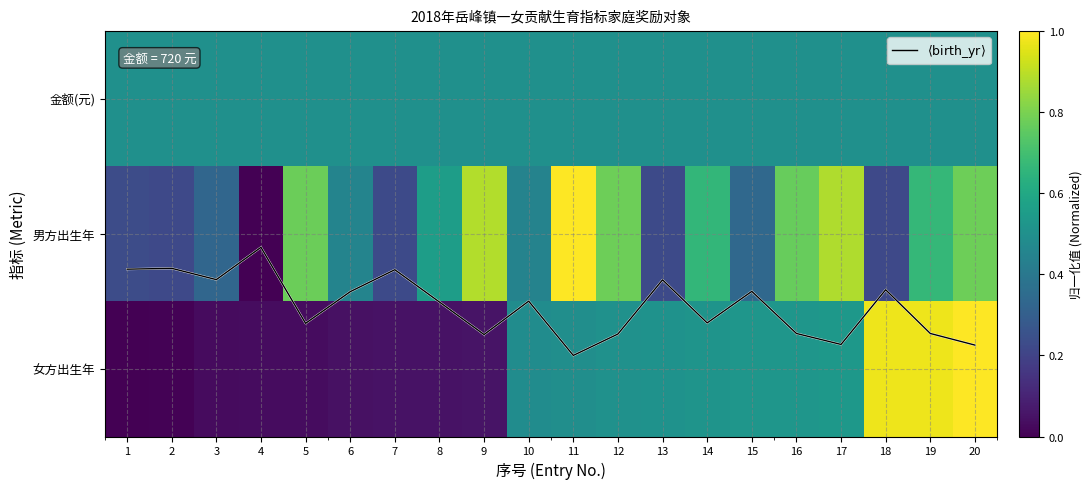

Is it true that 金额(元) equals 0.5 at 6?

True